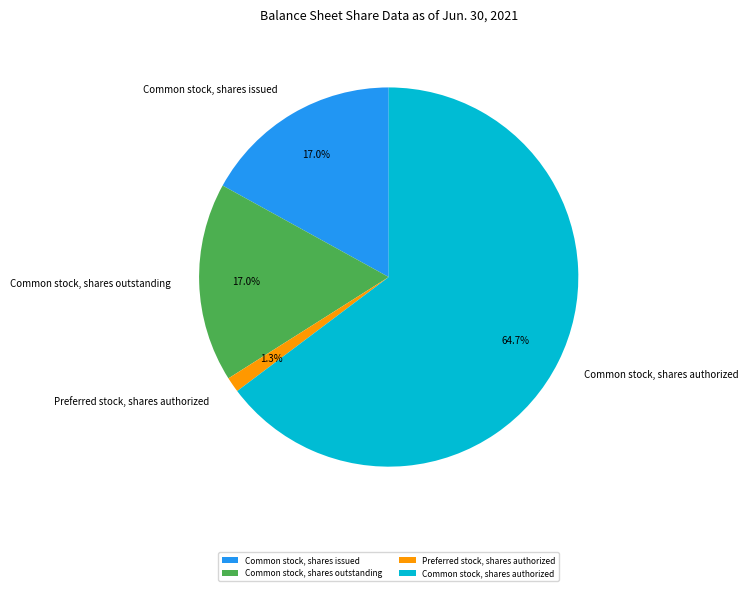

Which slice is the smallest?

Preferred stock, shares authorized